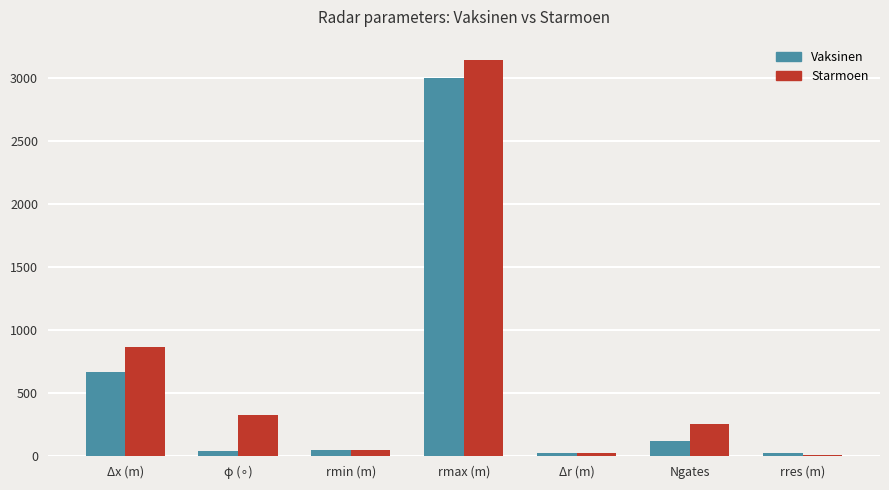

What is the total value across all series at Ngates?

378